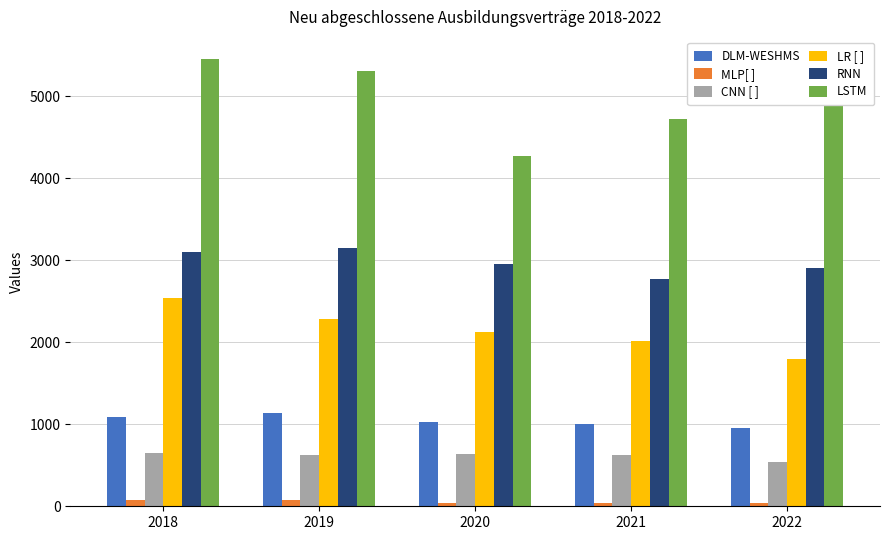

At which category is the sum across all series the highest?

2018